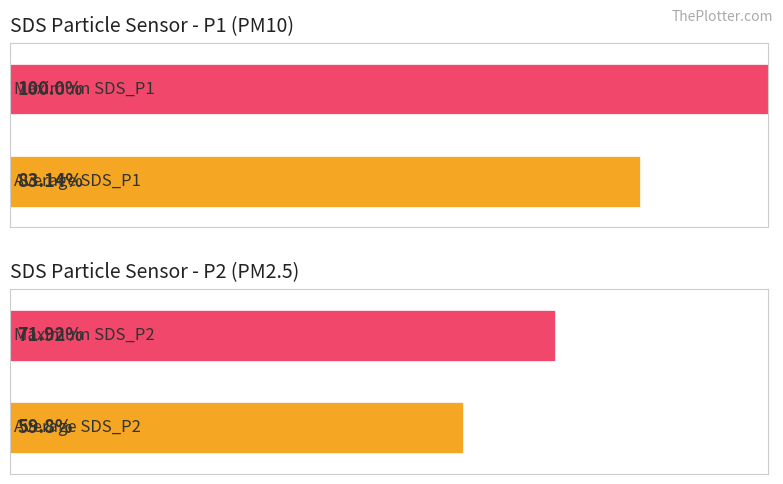

At 00:48, list the series in order from largest to smallest.

SDS_P1, SDS_P2